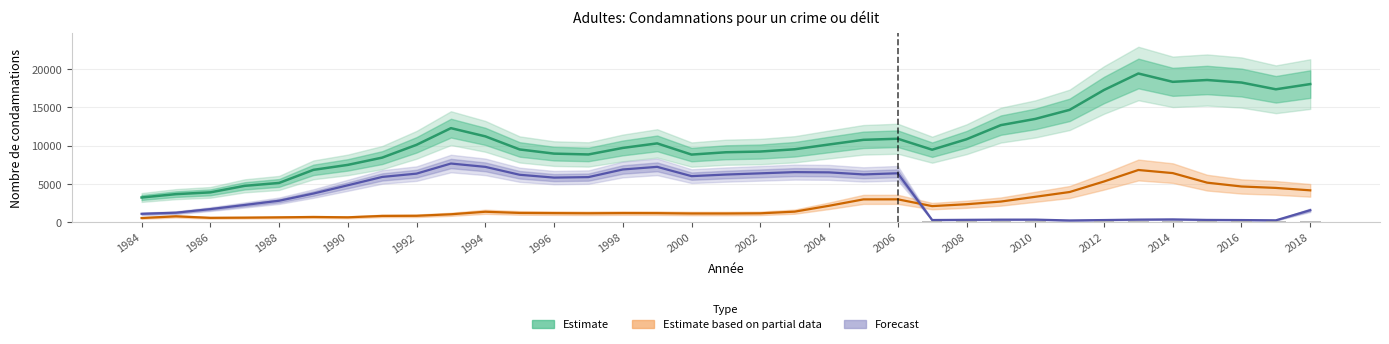

The value of Forecast (Avec sursis) at 19 is 6527. True or false?

True